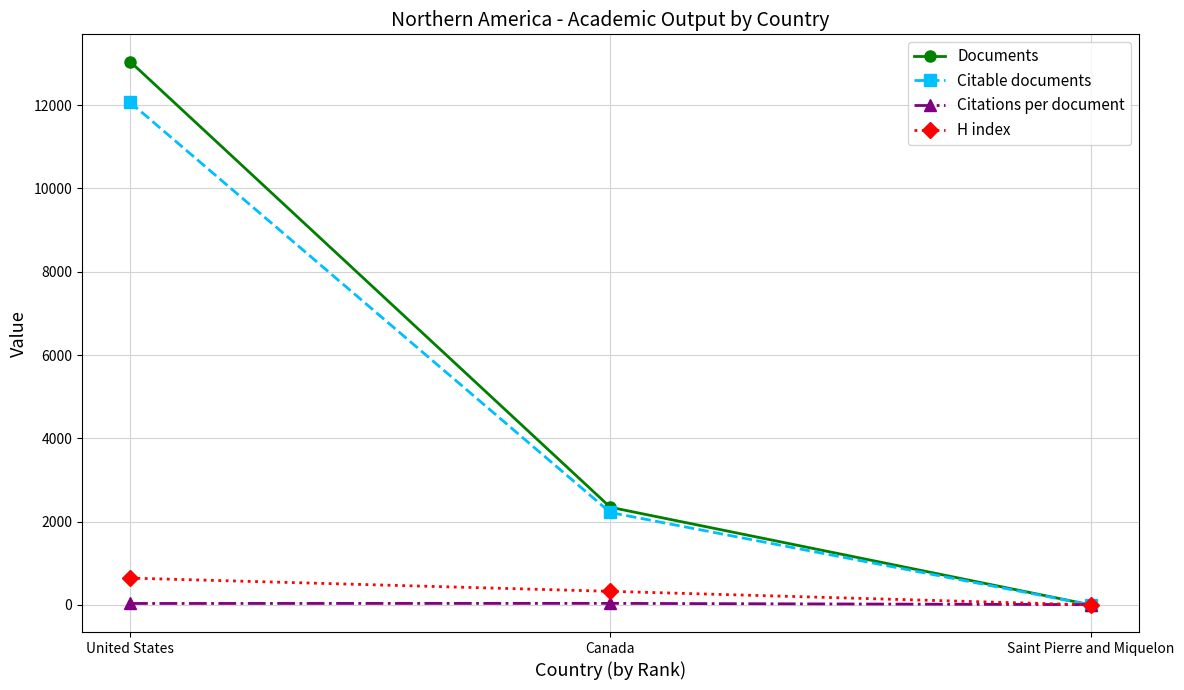

What is the difference between the highest and lowest values at United States?

13013.4